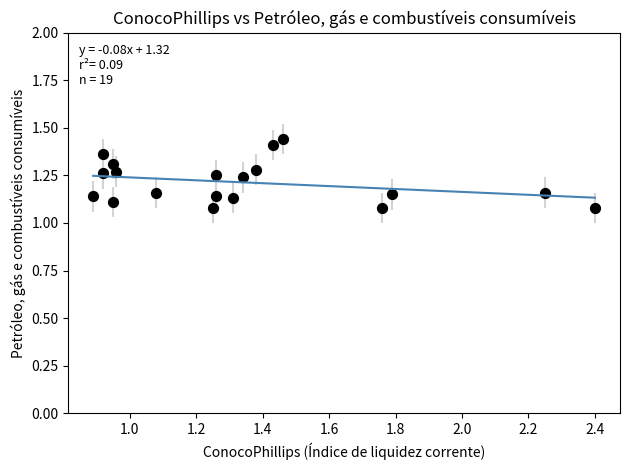

What is the range of X values (max minus min)?

1.5